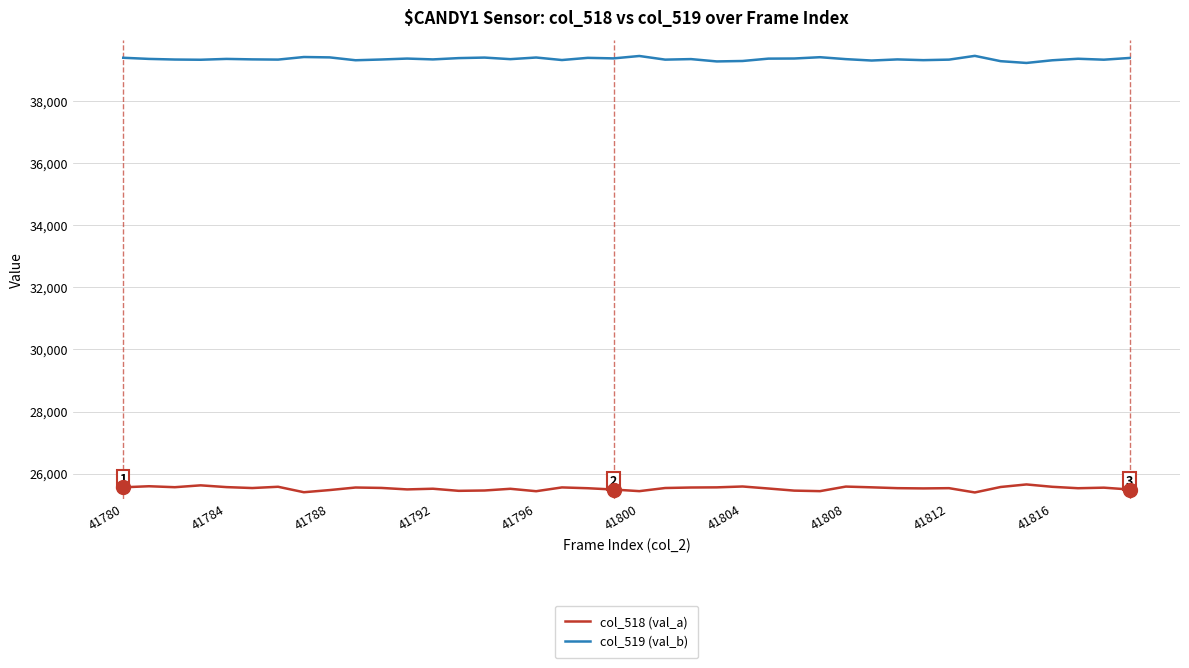

What is the difference between the second highest and minimum values in the col_519 (val_b) series?

224